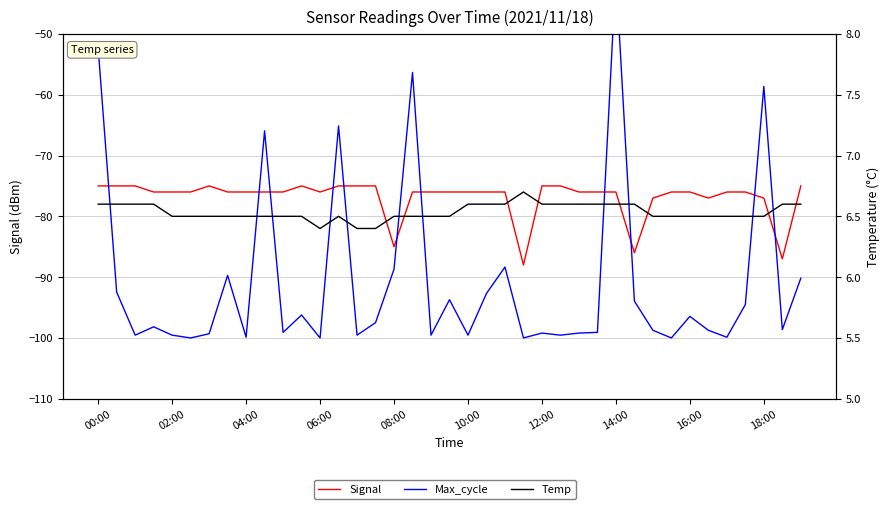

Is this an area chart (filled region under the line)?

No